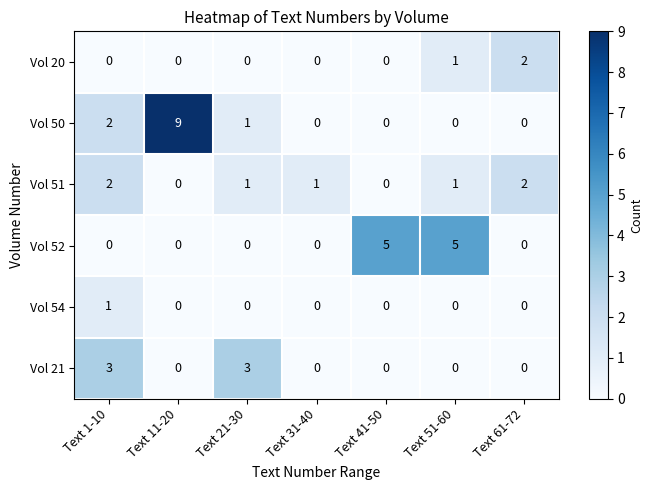

What is the difference between the highest and lowest values at Text 61-72?

2